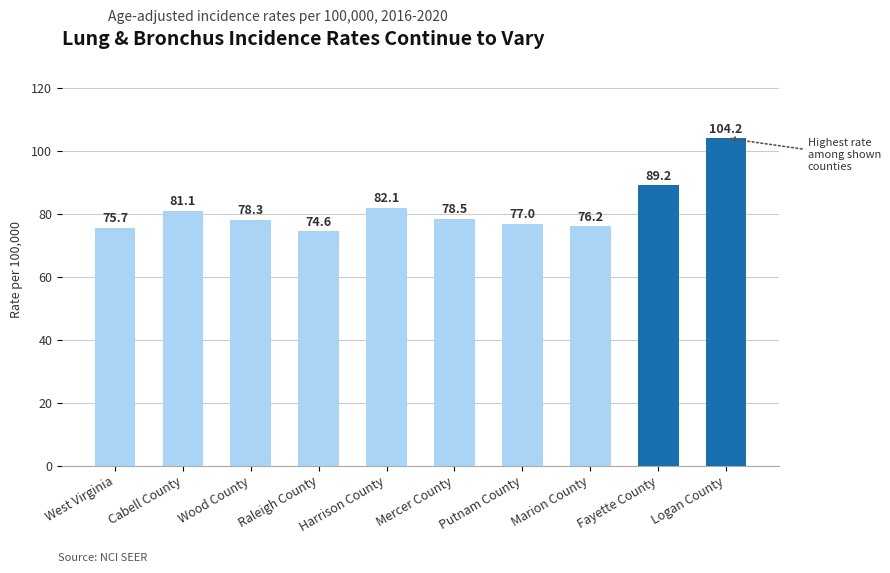

Rank the categories by value from highest to lowest.

Logan County, Fayette County, Harrison County, Cabell County, Mercer County, Wood County, Putnam County, Marion County, West Virginia, Raleigh County